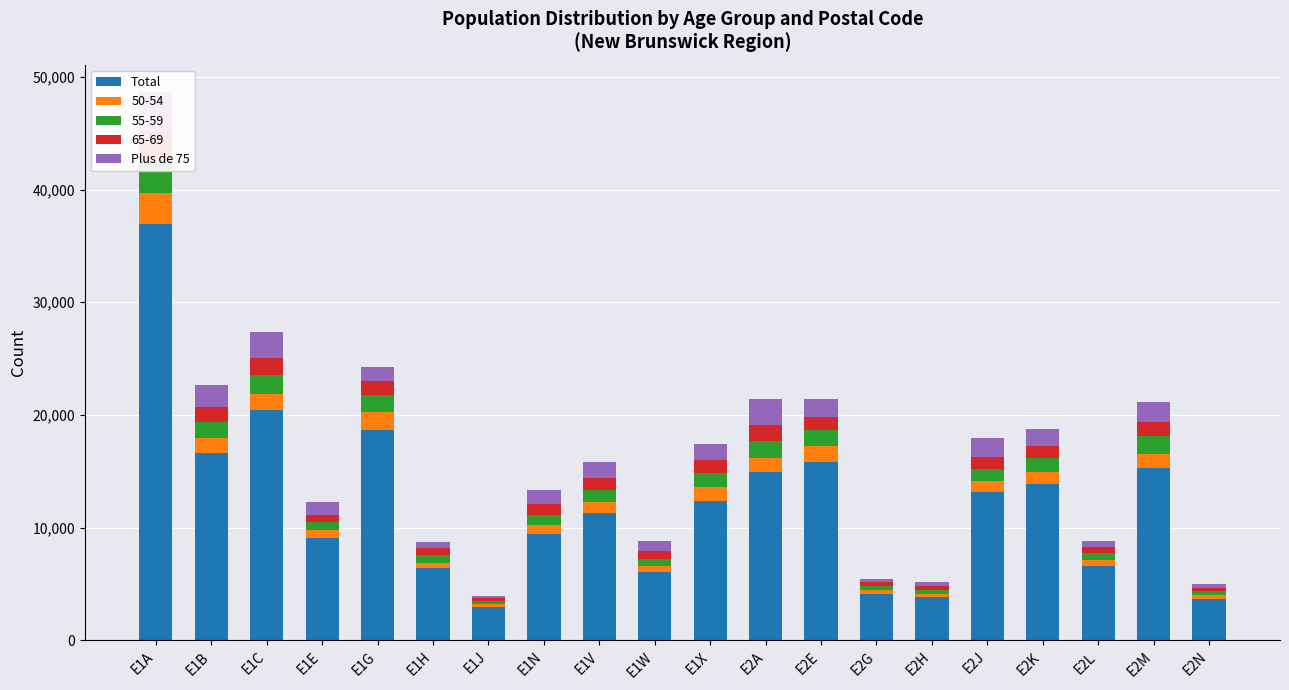

How many bars are there in each group?

2